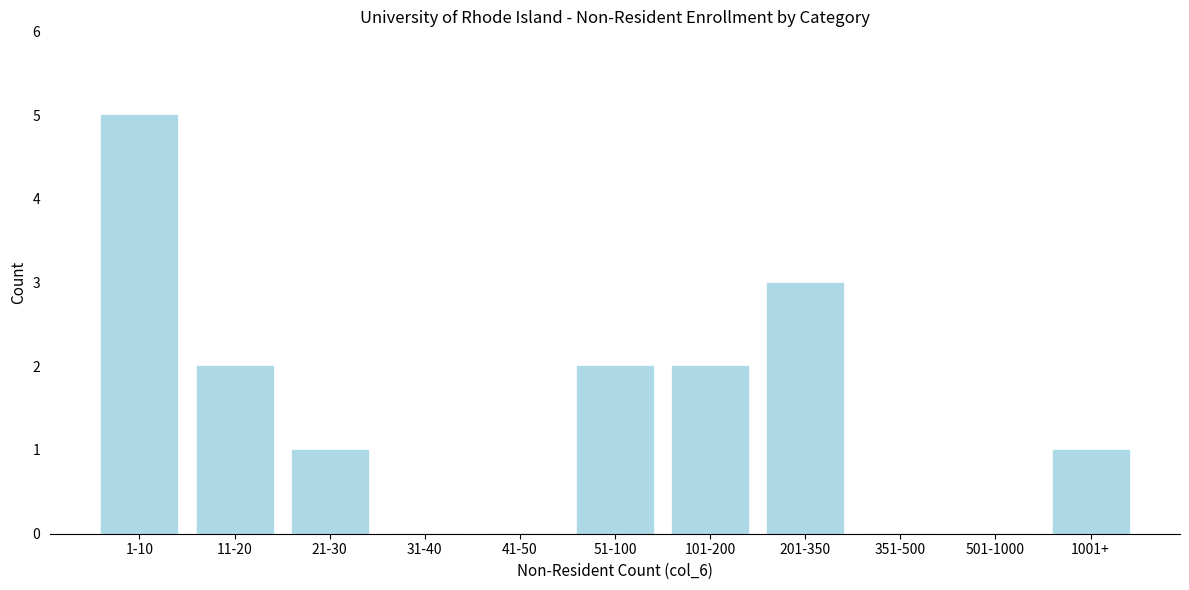

Reading left to right, extract all data points from this chart.

1-10=5	11-20=2	21-30=1	31-40=0	41-50=0	51-100=2	101-200=2	201-350=3	351-500=0	501-1000=0	1001+=1